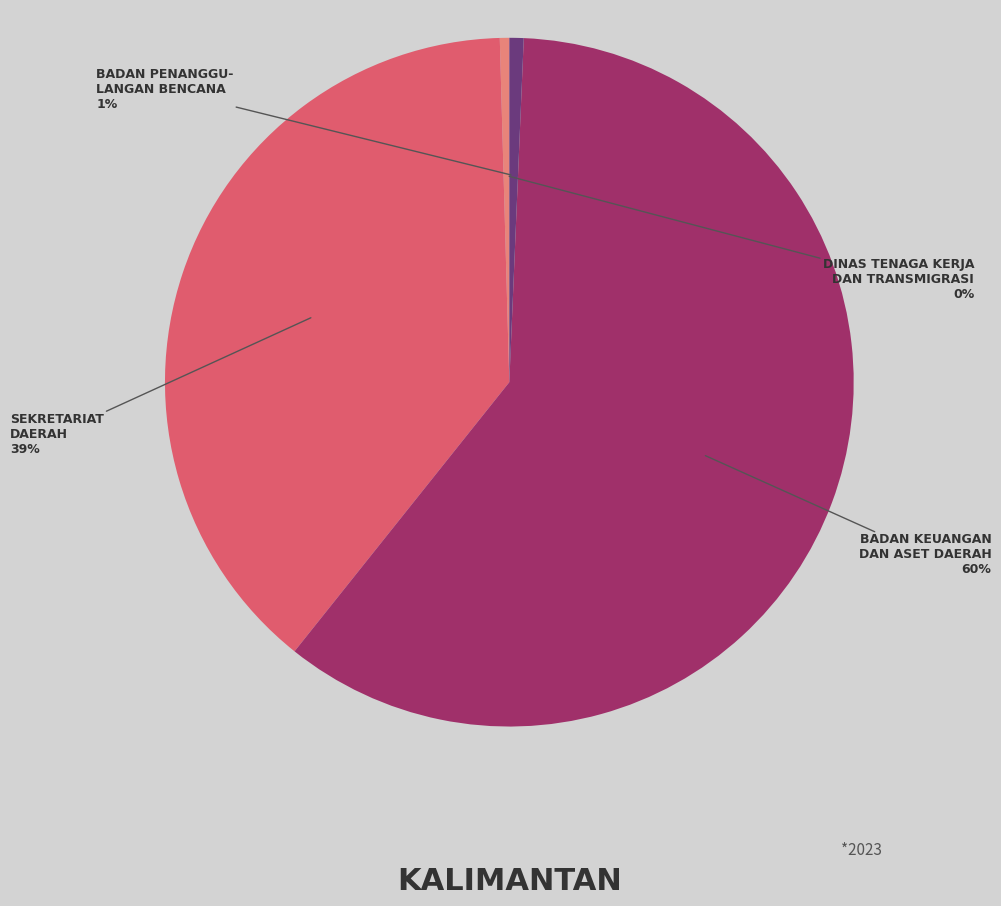

Is it true that BADAN PENANGGU- LANGAN BENCANA is 11% of the pie?

False